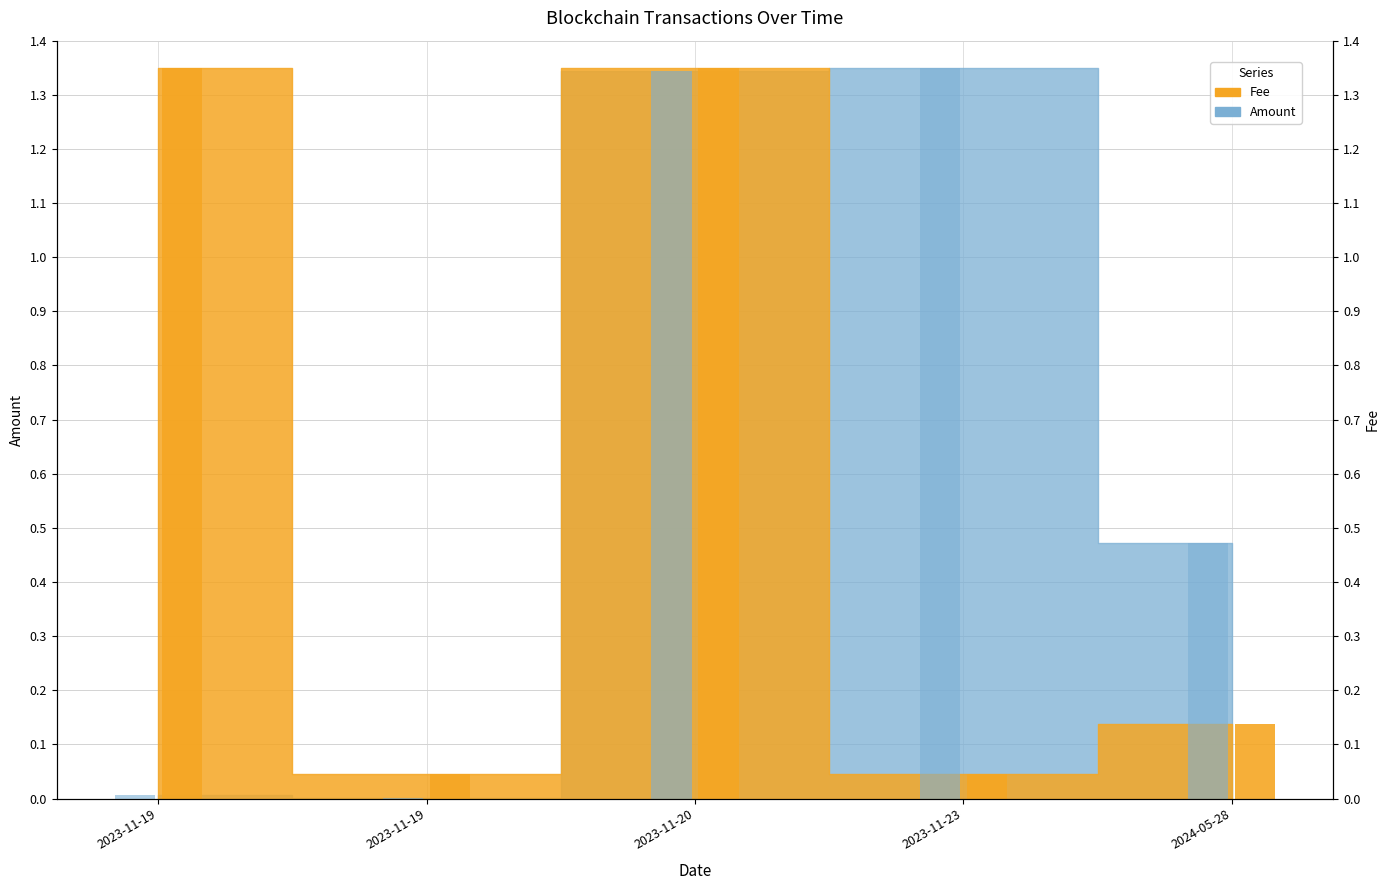

Rank the categories by Fee value from lowest to highest.

2023-11-19, 2023-11-23, 2024-05-28, 2023-11-19, 2023-11-20